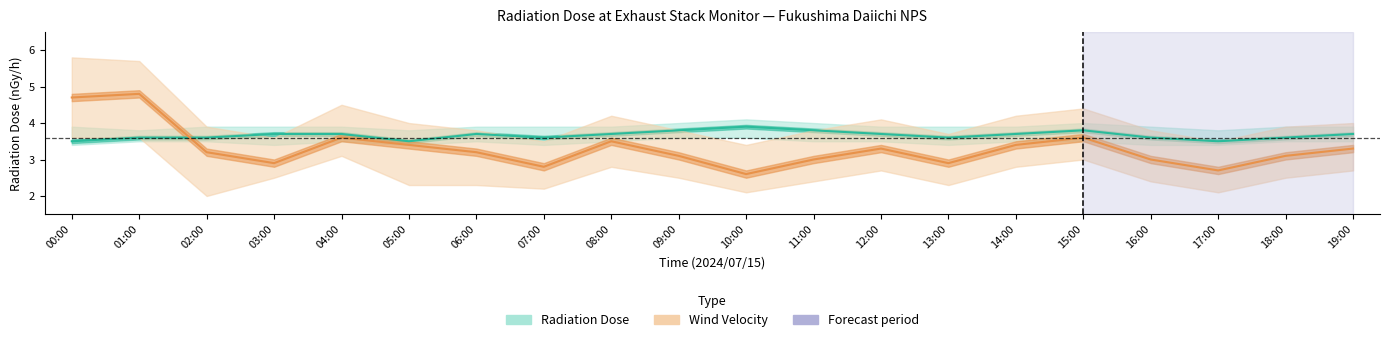

True or false: Wind Velocity (m/s) and Radiation Dose (nGy/h) cross at least once.

True